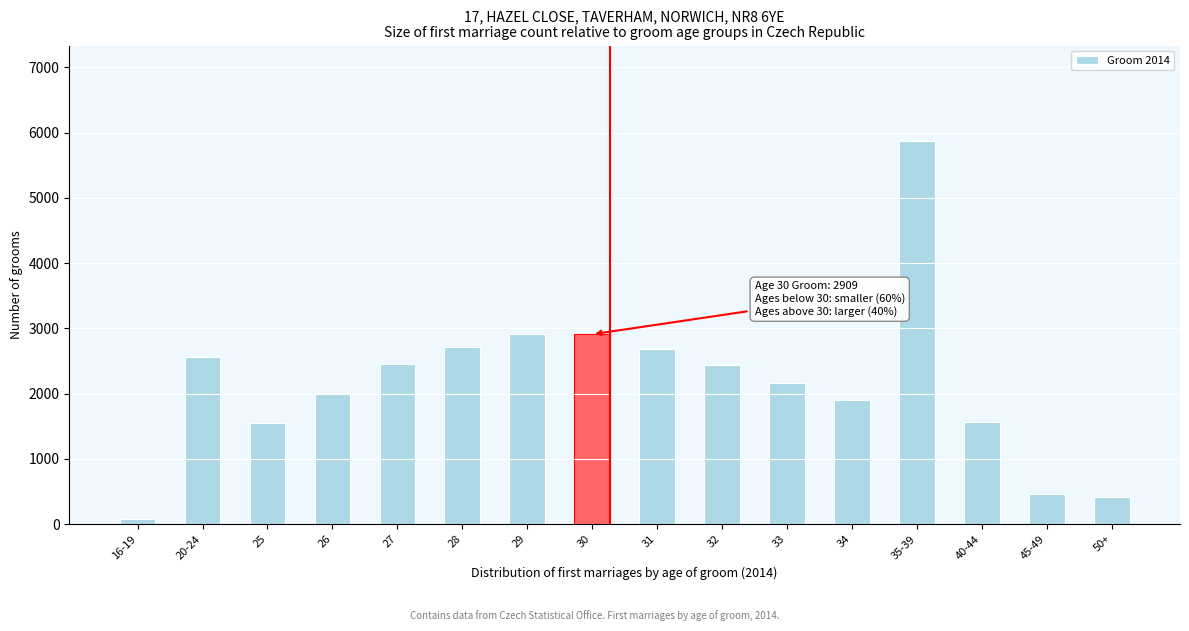

The value at 50+ is 413. True or false?

True